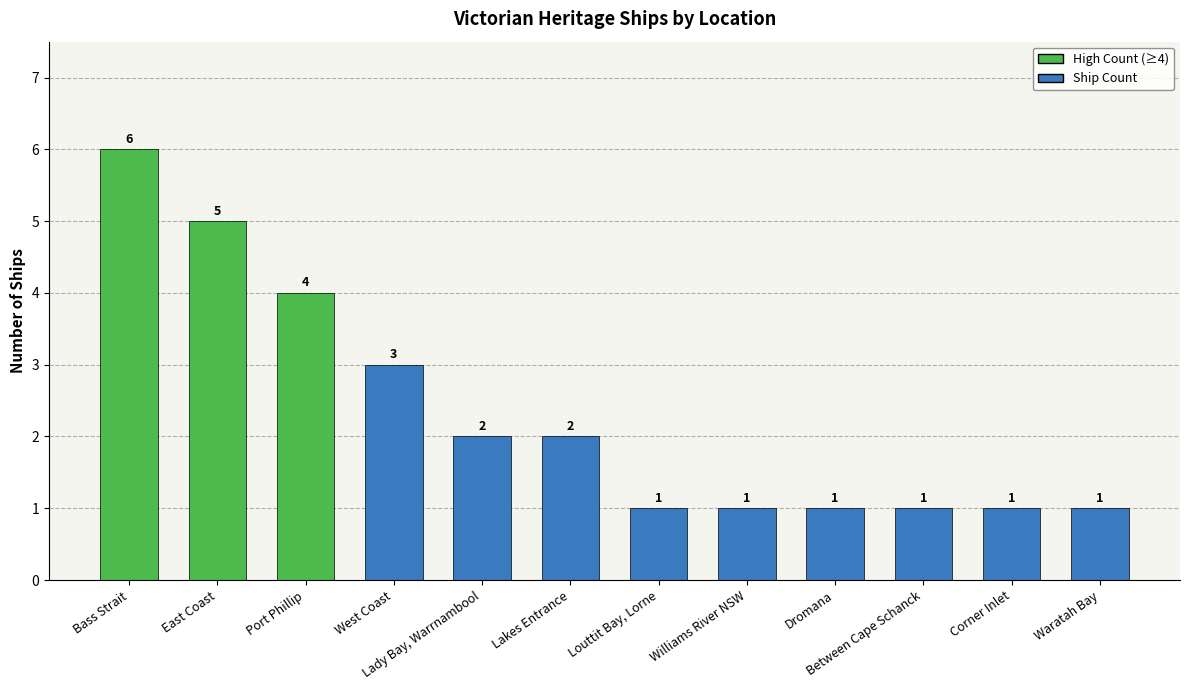

The chart shows a value of 1 at Dromana. True or false?

True